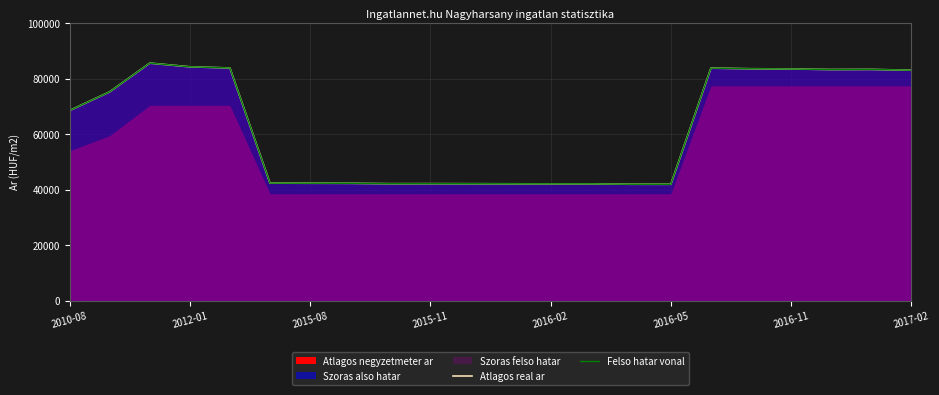

The Atlagos real ar series shows 38852 at 2012-01. True or false?

False